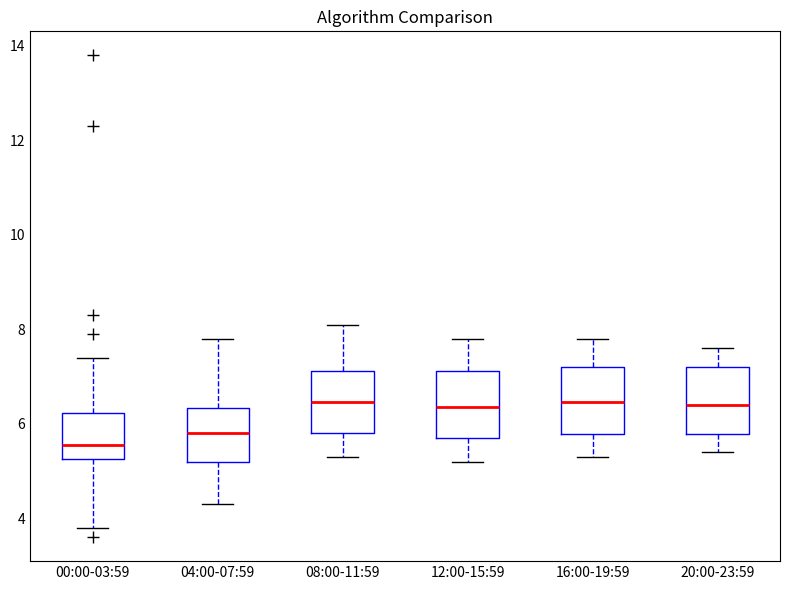

Reading left to right, read every box against the y-axis: the position of its median line, the range the box covers, and the ends of its whiskers. The values are not printed on the chart, so give them approximately, as read against the axis.

00:00-03:59: median 5.6, box 5.2 to 6.2, whiskers 3.8 to 7.4
04:00-07:59: median 5.8, box 5.2 to 6.4, whiskers 4.4 to 7.8
08:00-11:59: median 6.4, box 5.8 to 7.2, whiskers 5.4 to 8.2
12:00-15:59: median 6.4, box 5.8 to 7.2, whiskers 5.2 to 7.8
16:00-19:59: median 6.4, box 5.8 to 7.2, whiskers 5.4 to 7.8
20:00-23:59: median 6.4, box 5.8 to 7.2, whiskers 5.4 to 7.6